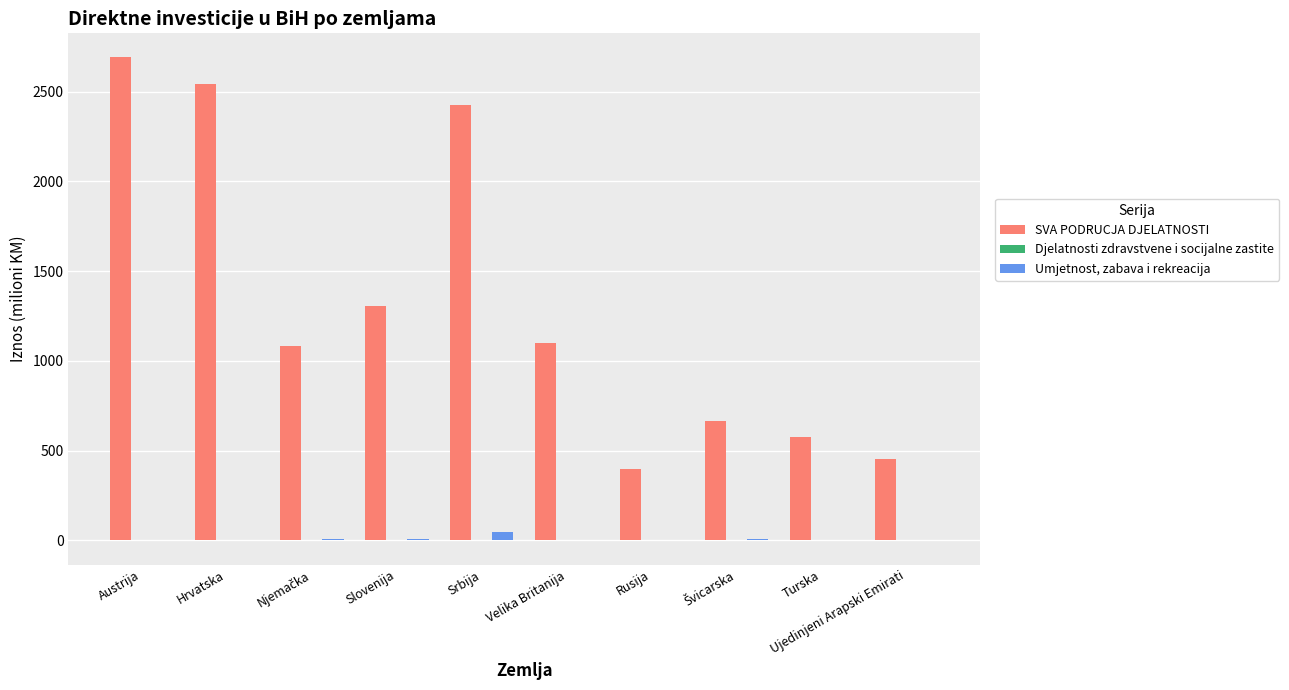

Does the chart contain stacked bars?

No